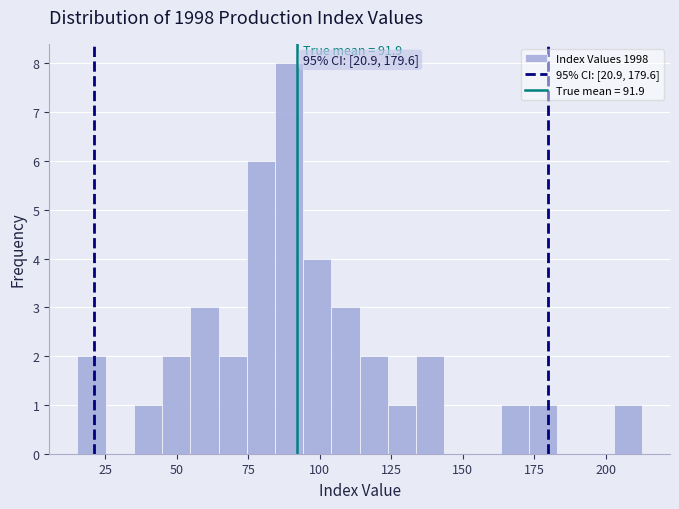

Around what value on the x-axis is the tallest bar? Give the approximate position of its centre, as read against the axis.

90